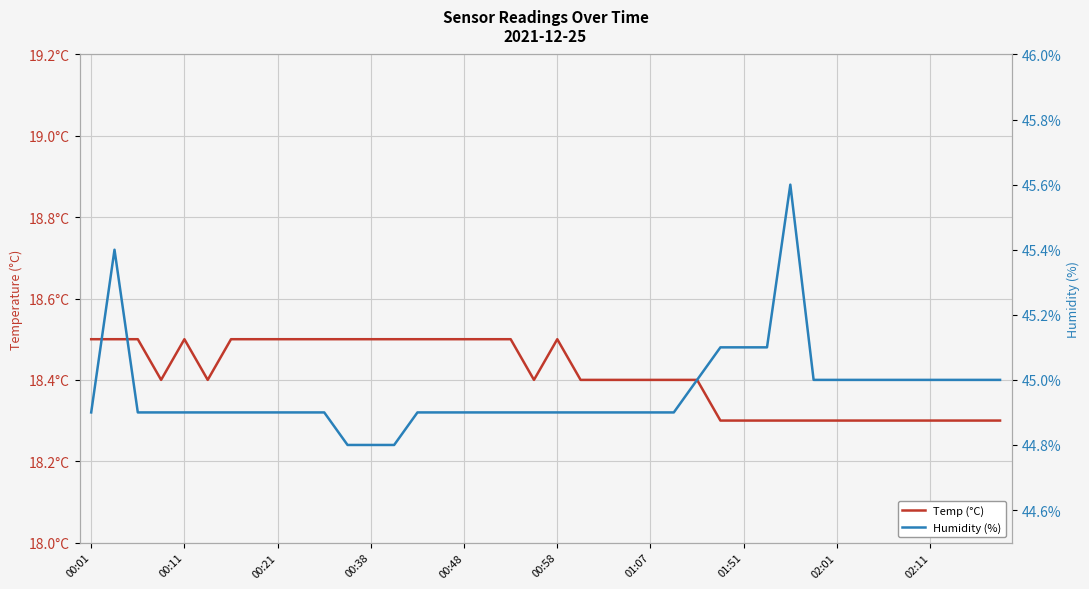

Rank the series by their maximum value, from highest to lowest.

Humidity (%), Temp (°C)